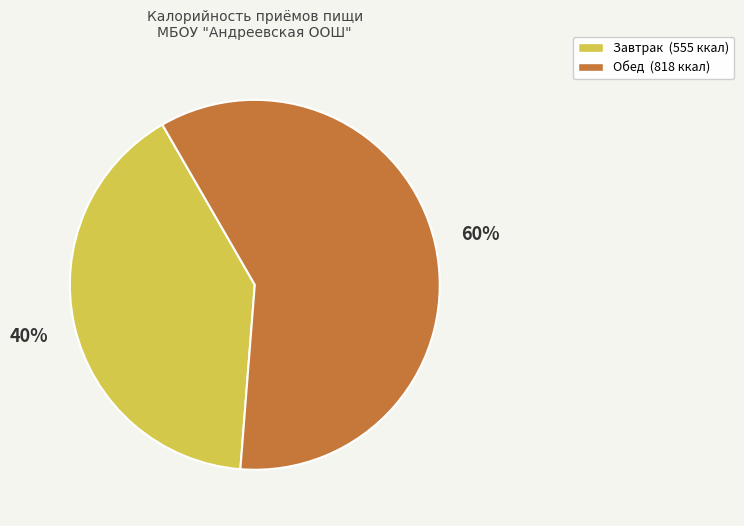

The Завтрак (555 ккал) slice represents 49% of the pie. True or false?

False